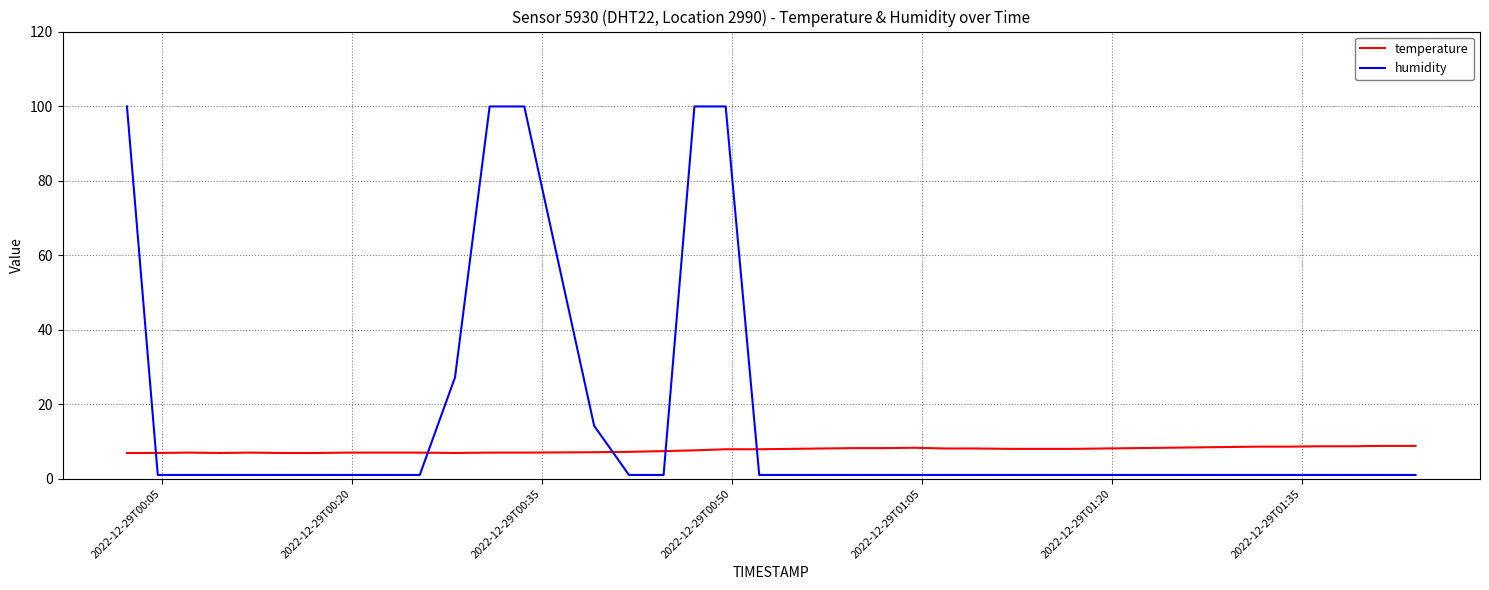

What is the difference between the maximum and minimum values in the humidity series?

98.9